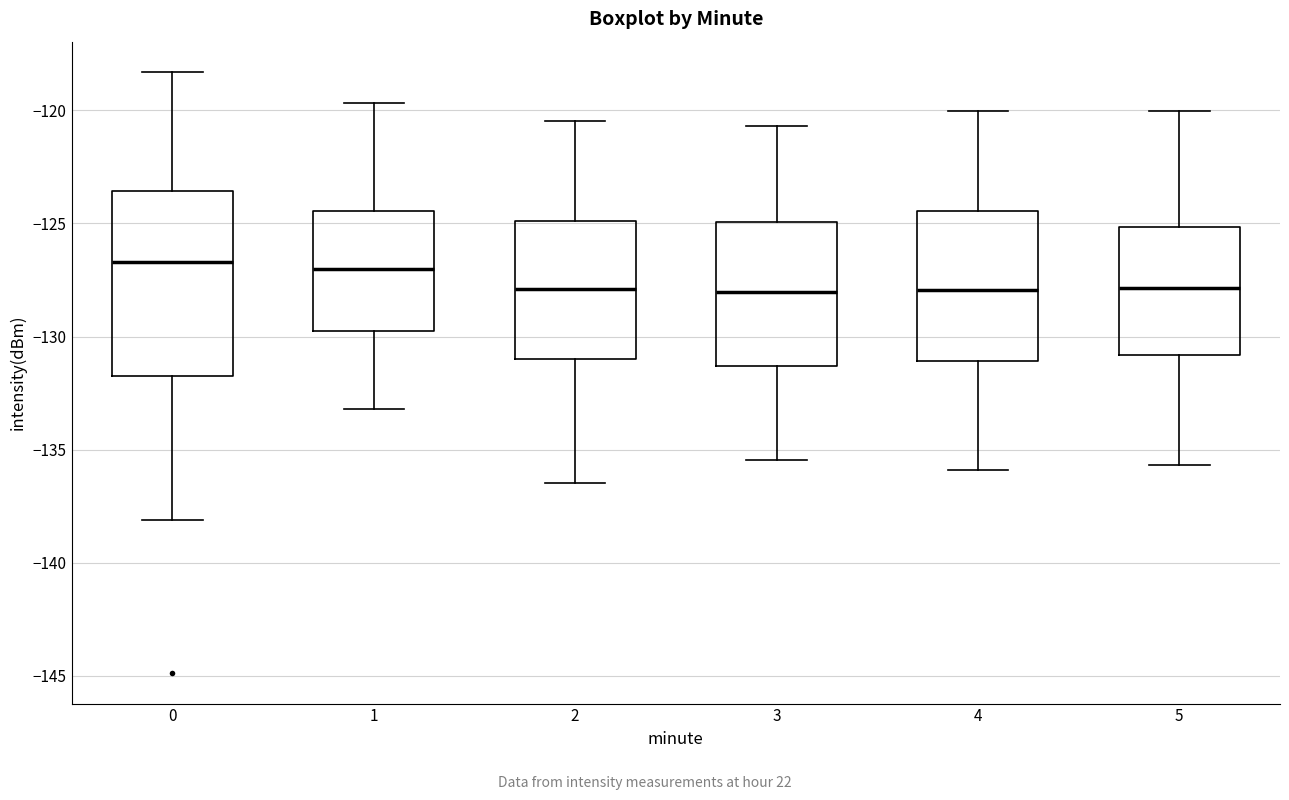

Reading left to right, transcribe this box plot: for each box, give where its median line is, the range the box spans, and where its two whiskers end, as read against the y-axis. The values are not printed on the chart, so give them approximately, as read against the axis.

0: median -126.5, box -132.0 to -123.5, whiskers -138.0 to -118.5
1: median -127.0, box -130.0 to -124.5, whiskers -133.0 to -119.5
2: median -128.0, box -131.0 to -125.0, whiskers -136.5 to -120.5
3: median -128.0, box -131.5 to -125.0, whiskers -135.5 to -120.5
4: median -128.0, box -131.0 to -124.5, whiskers -136.0 to -120.0
5: median -128.0, box -131.0 to -125.0, whiskers -135.5 to -120.0